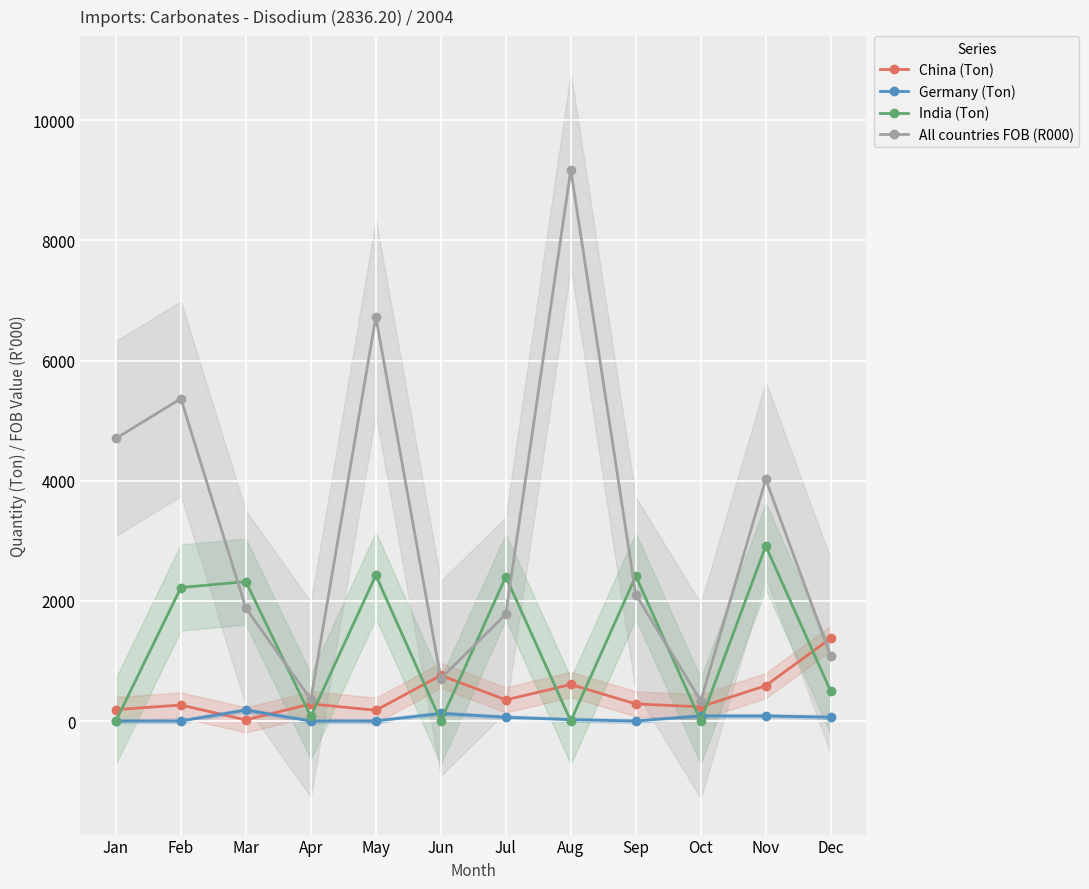

At how many categories does at least one series exceed 9101?

1